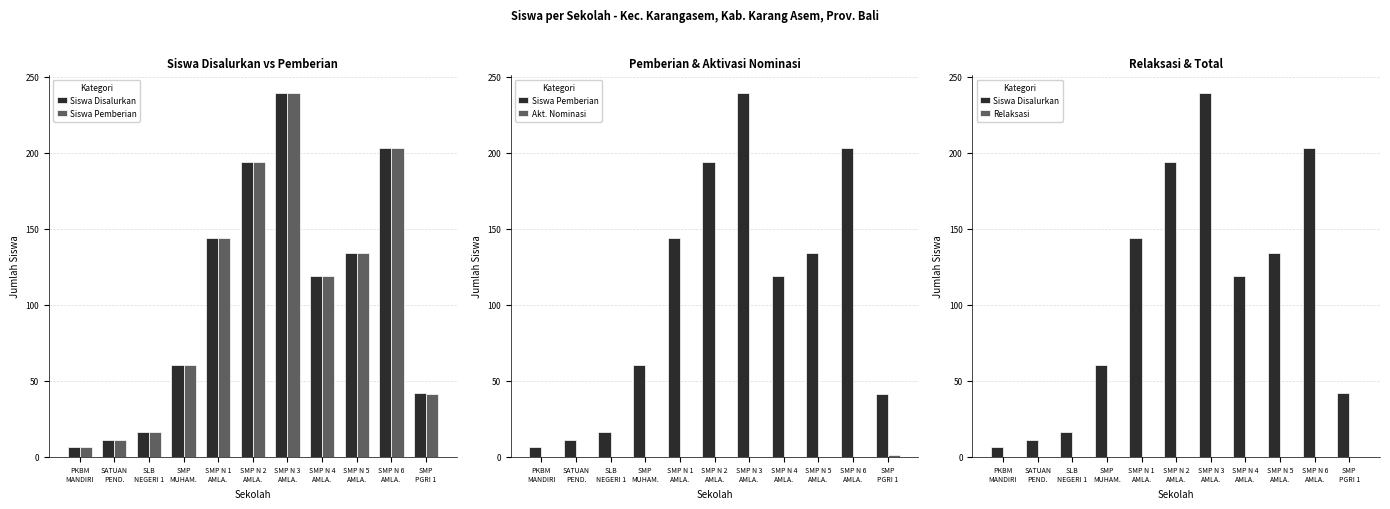

The value of Siswa Disalurkan at SMP N 5
AMLA. is 134. True or false?

True